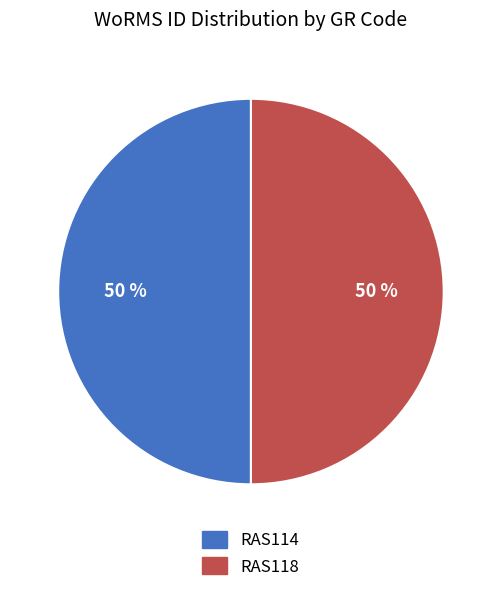

Is it true that RAS118 is 50% of the pie?

True